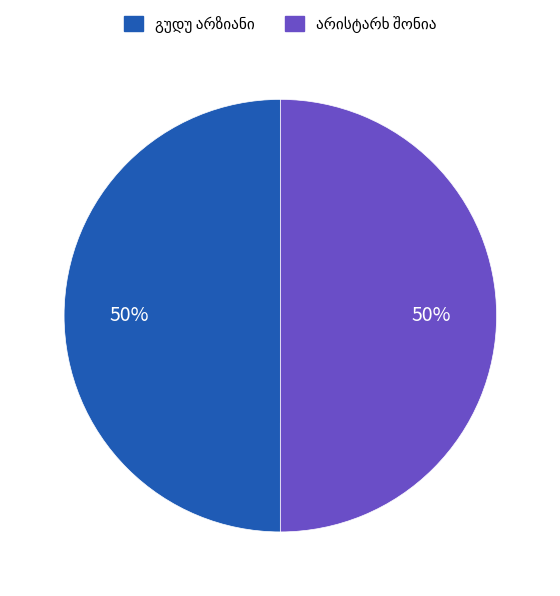

To the nearest percent, what is the average slice percentage?

50%